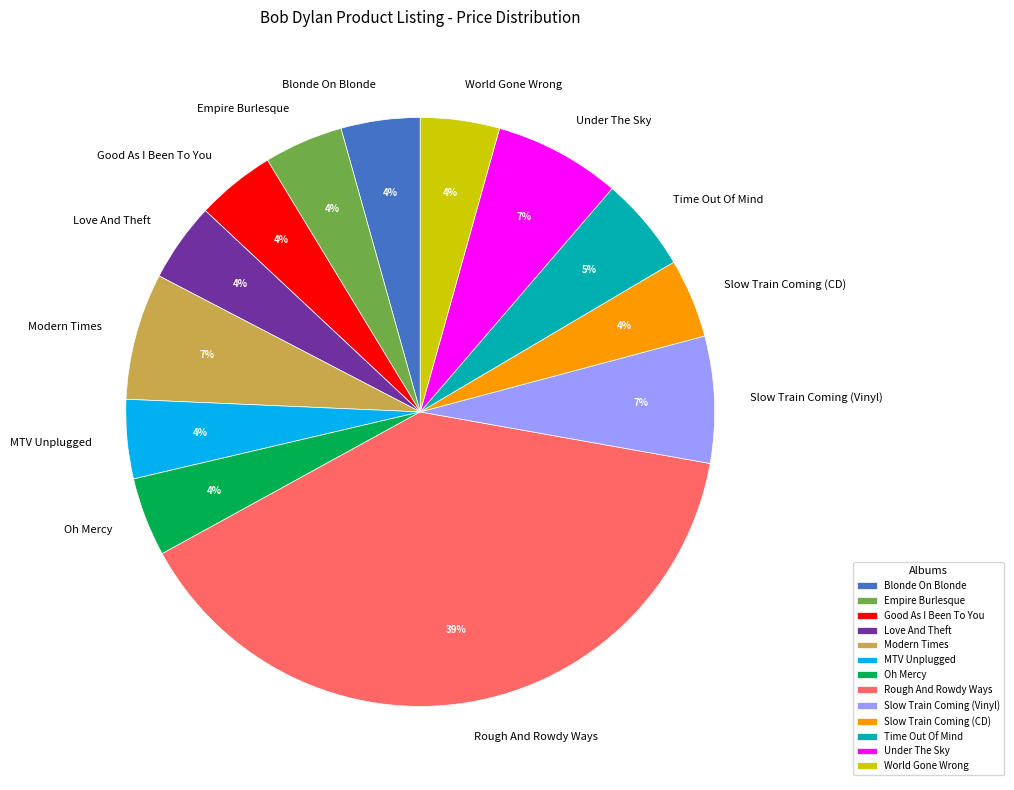

Which category has the biggest portion of the pie?

Rough And Rowdy Ways